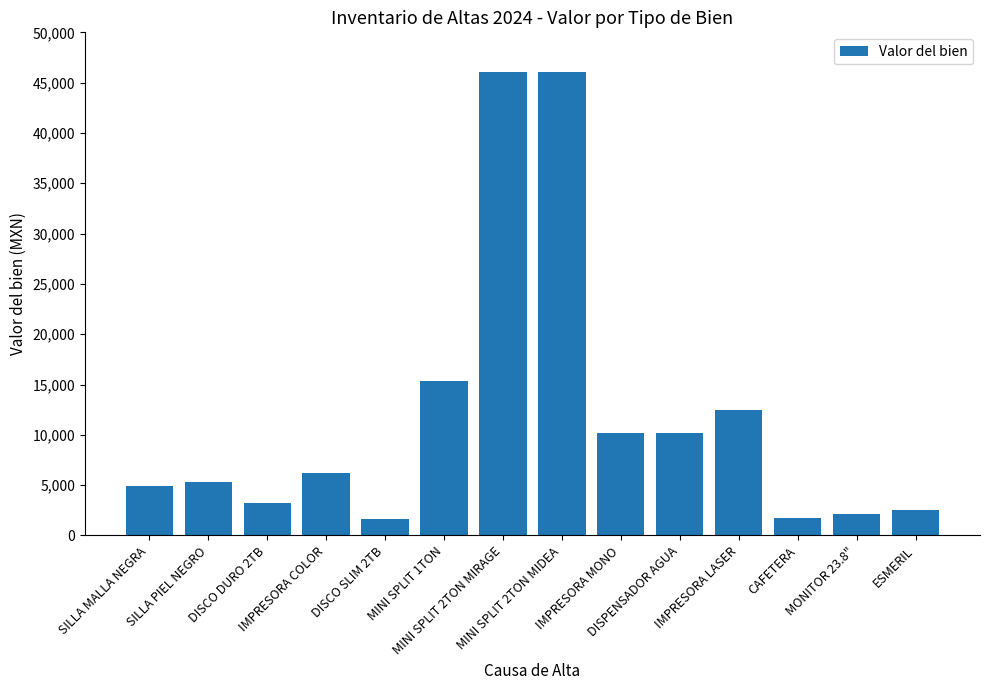

What is the average value?

12006.5